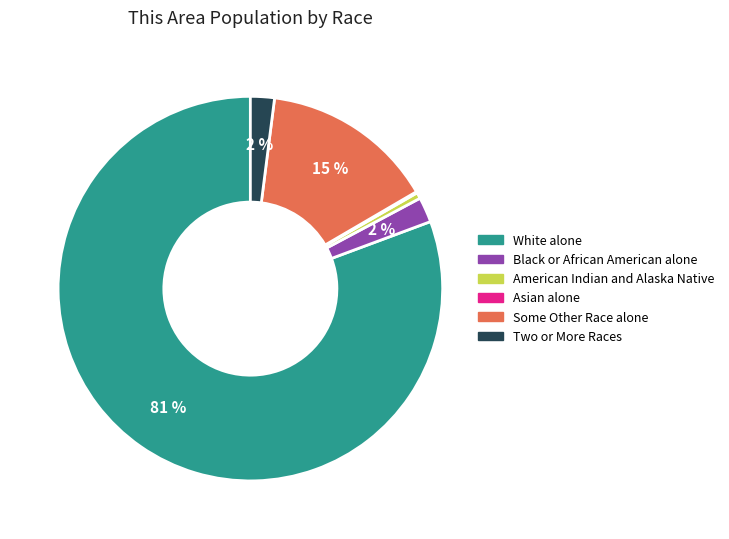

The American Indian and Alaska Native slice represents 11% of the pie. True or false?

False